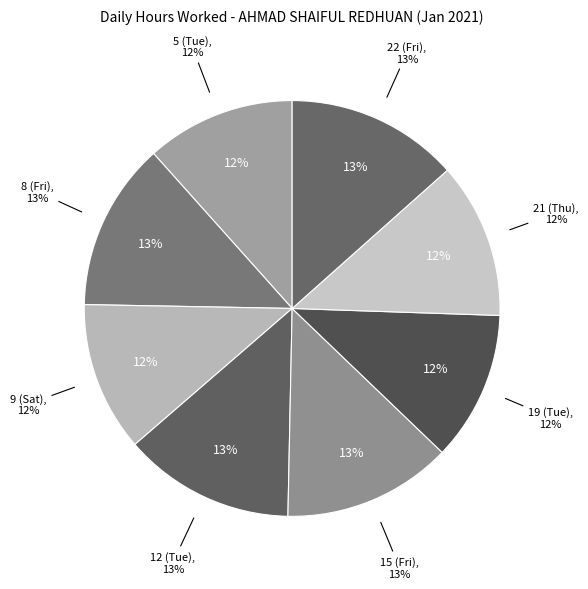

Count the number of slices in the pie.

8